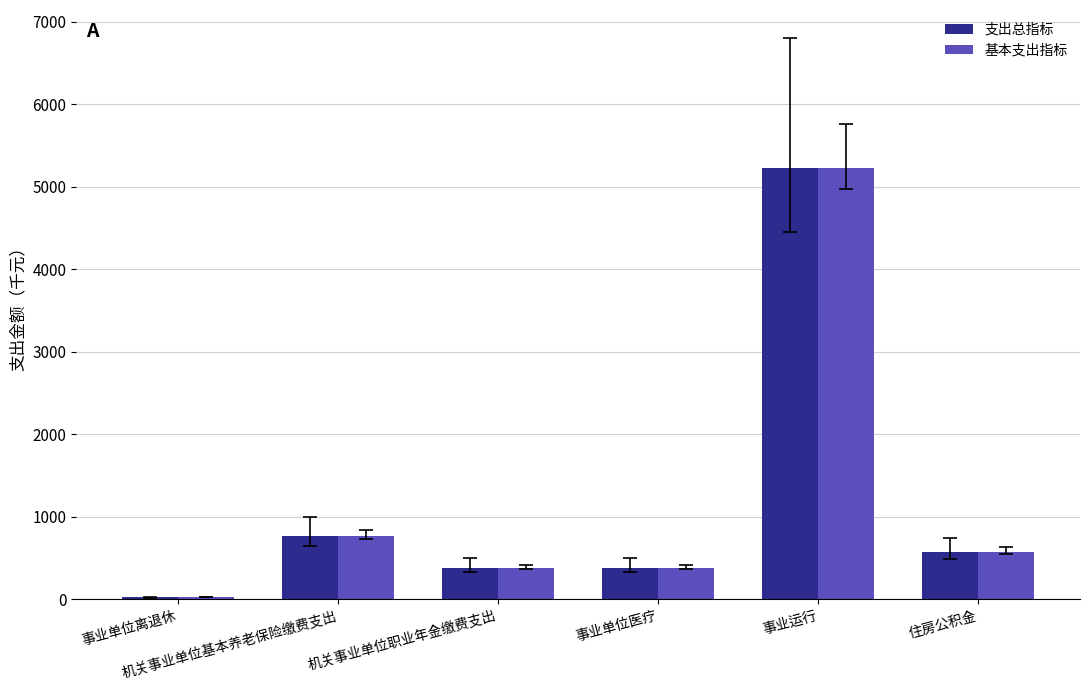

Reading left to right, extract all data points from this chart.

支出总指标: 24.0	765.5	382.8	382.8	5232.0	574.2
基本支出指标: 24.0	765.5	382.8	382.8	5232.0	574.2